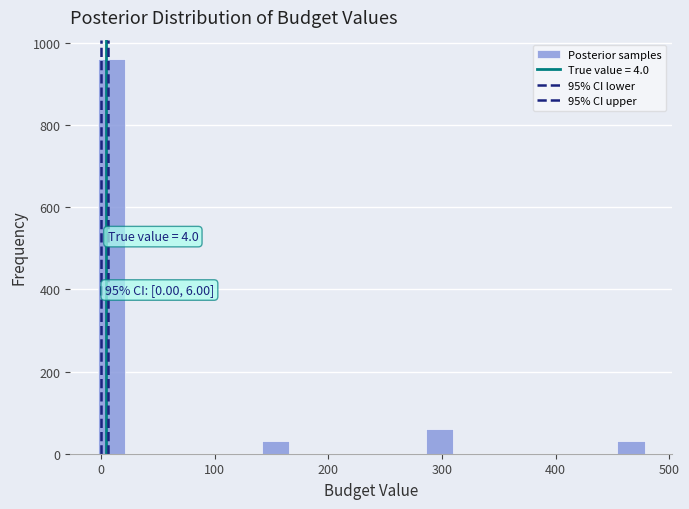

Read against the x-axis, roughly where is the centre of the tallest bar?

10